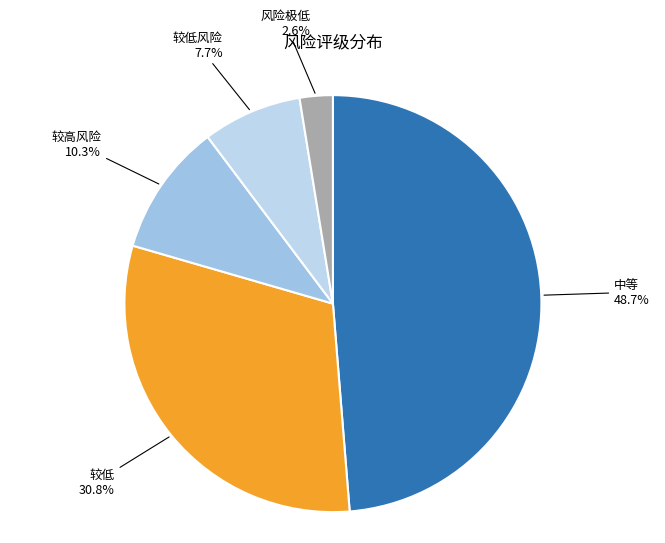

To the nearest percent, what percentage of the pie is 较高风险?

10%